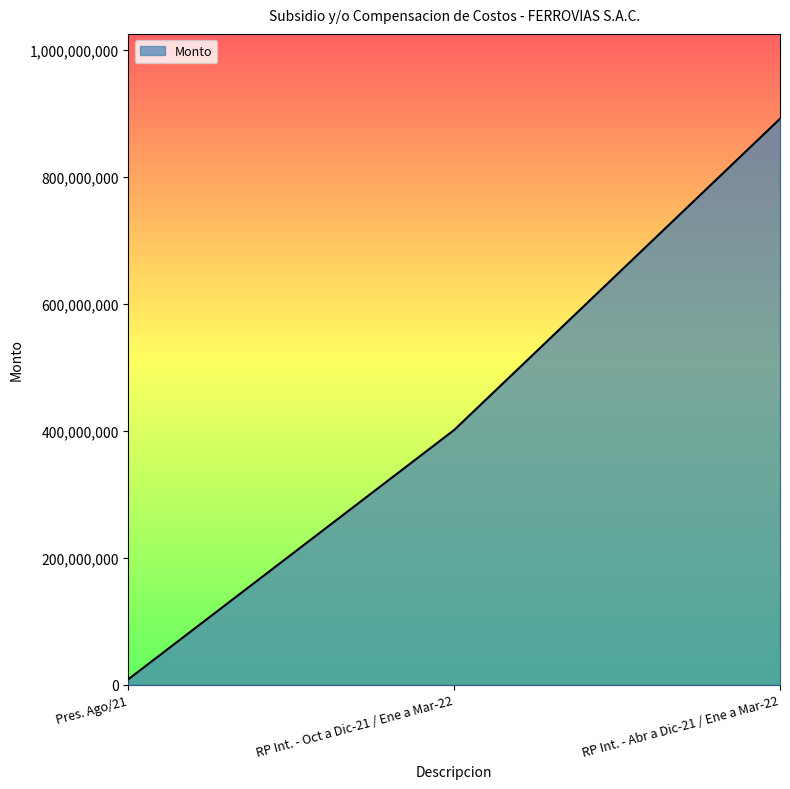

What is the sum of the values at Pres. Ago/21 and RP Int. - Oct a Dic-21 / Ene a Mar-22?

410115918